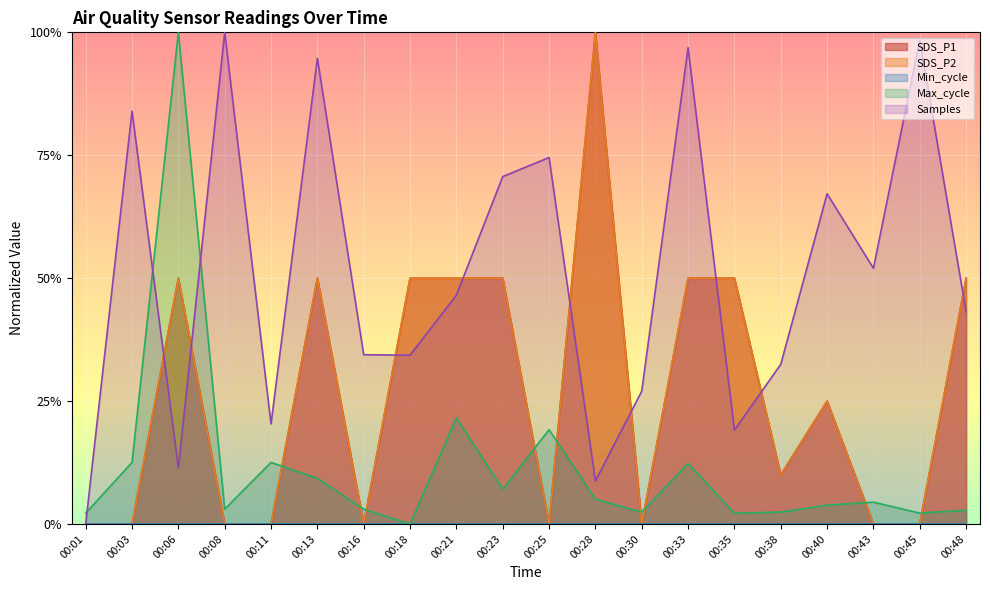

Reading left to right, extract all data points from this chart.

SDS_P1: 00:01=0.0	00:03=0.0	00:06=0.5	00:08=0.0	00:11=0.0	00:13=0.5	00:16=0.0	00:18=0.5	00:21=0.5	00:23=0.5	00:25=0.0	00:28=1.0	00:30=0.0	00:33=0.5	00:35=0.5	00:38=0.1	00:40=0.2	00:43=0.0	00:45=0.0	00:48=0.5
SDS_P2: 00:01=0.0	00:03=0.0	00:06=0.5	00:08=0.0	00:11=0.0	00:13=0.5	00:16=0.0	00:18=0.5	00:21=0.5	00:23=0.5	00:25=0.0	00:28=1.0	00:30=0.0	00:33=0.5	00:35=0.5	00:38=0.1	00:40=0.2	00:43=0.0	00:45=0.0	00:48=0.5
Max_cycle: 00:01=0.0	00:03=0.1	00:06=1.0	00:08=0.0	00:11=0.1	00:13=0.1	00:16=0.0	00:18=0.0	00:21=0.2	00:23=0.1	00:25=0.2	00:28=0.1	00:30=0.0	00:33=0.1	00:35=0.0	00:38=0.0	00:40=0.0	00:43=0.0	00:45=0.0	00:48=0.0
Samples: 00:01=0.0	00:03=0.8	00:06=0.1	00:08=1.0	00:11=0.2	00:13=0.9	00:16=0.3	00:18=0.3	00:21=0.5	00:23=0.7	00:25=0.7	00:28=0.1	00:30=0.3	00:33=1.0	00:35=0.2	00:38=0.3	00:40=0.7	00:43=0.5	00:45=1.0	00:48=0.4